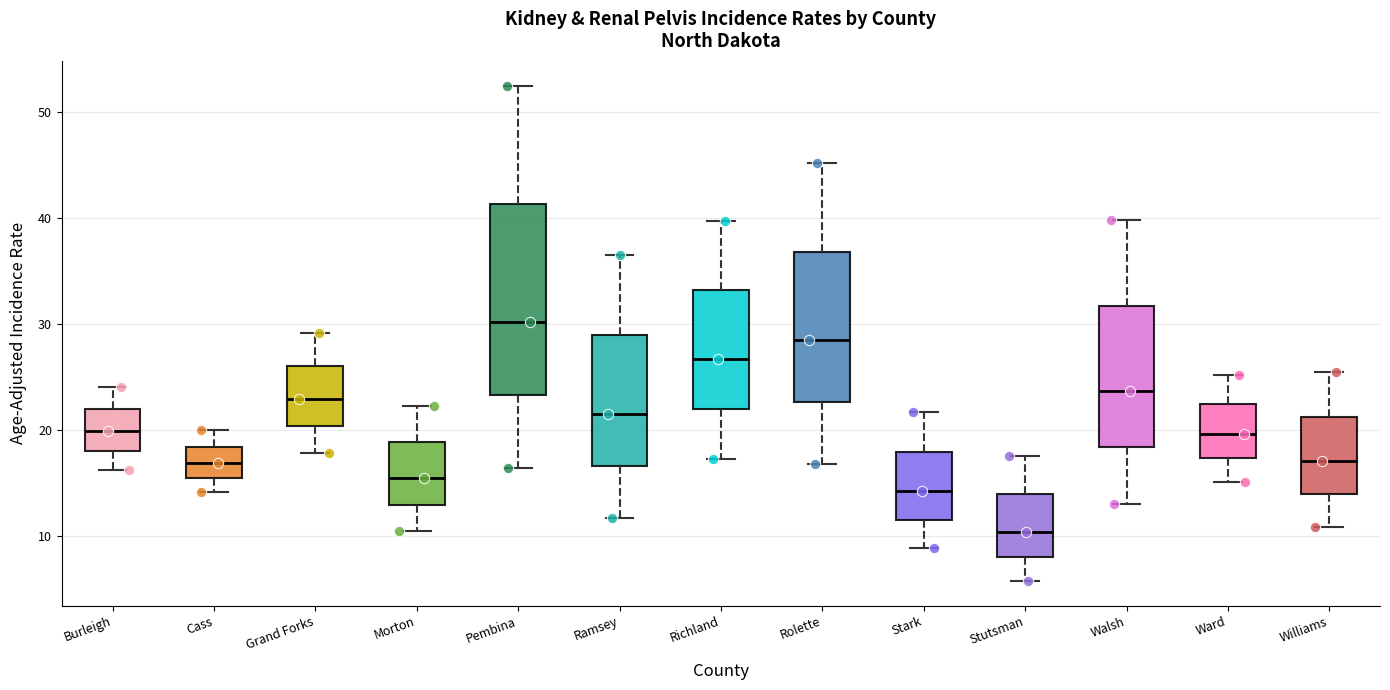

Which box's median line is the highest?

Pembina